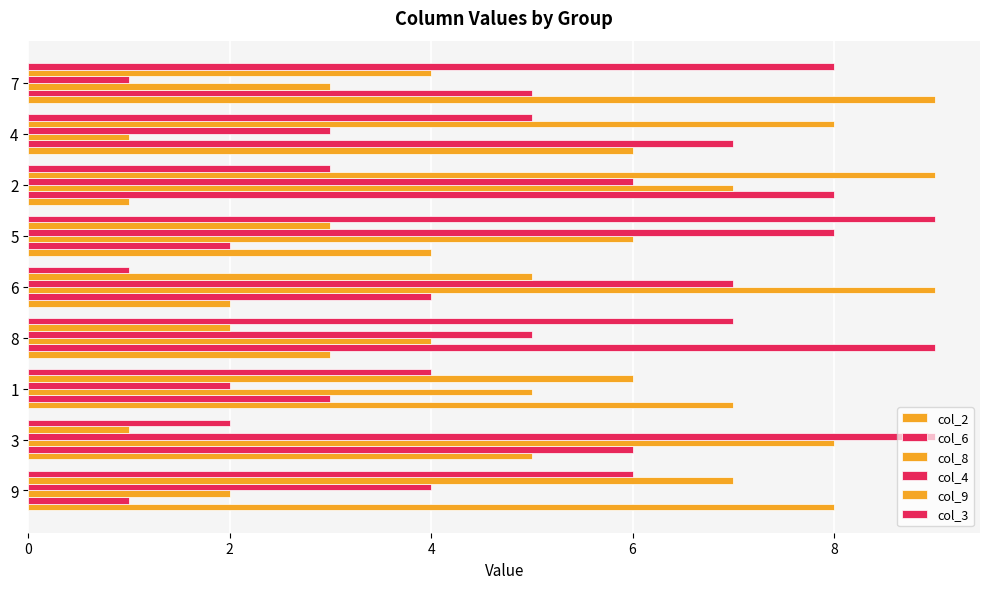

List the series in order of their peak value, lowest first.

col_2, col_6, col_8, col_4, col_9, col_3